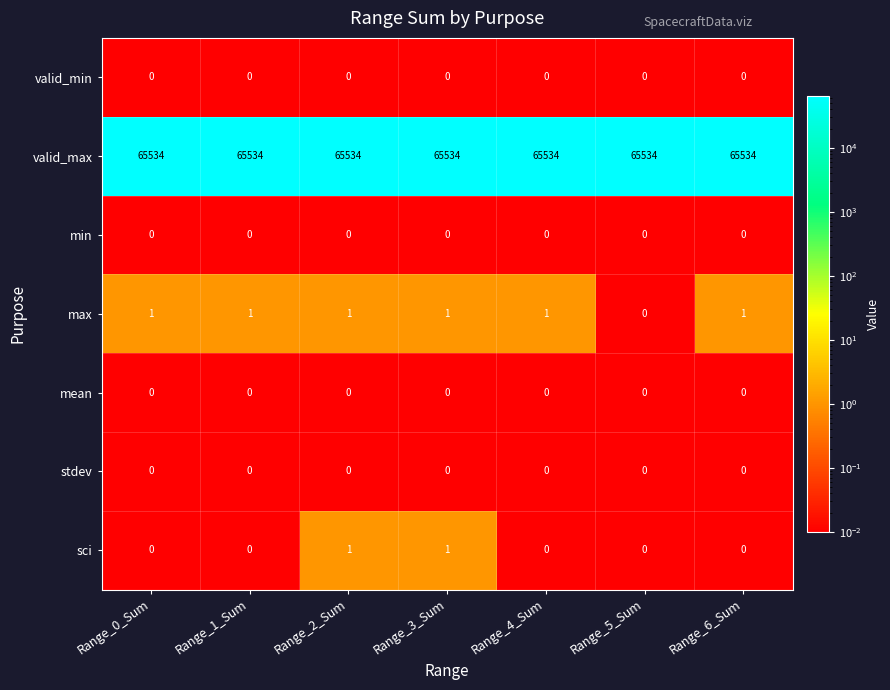

Count the number of data series in this chart.

7